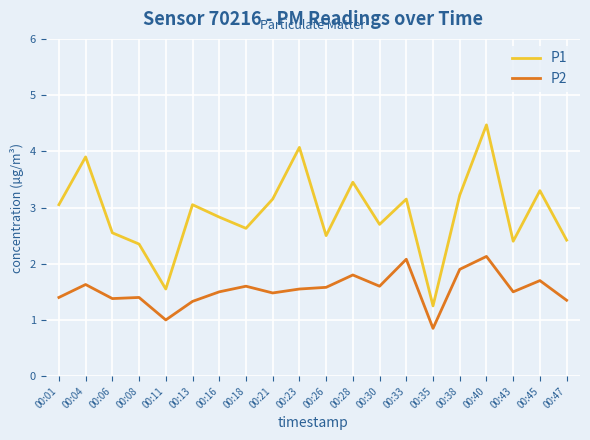

Is it true that P1 equals 4.4 at 00:30?

False